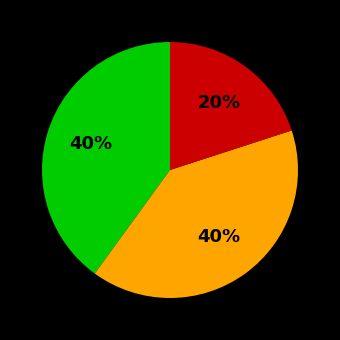

Is there a majority slice in this chart?

No